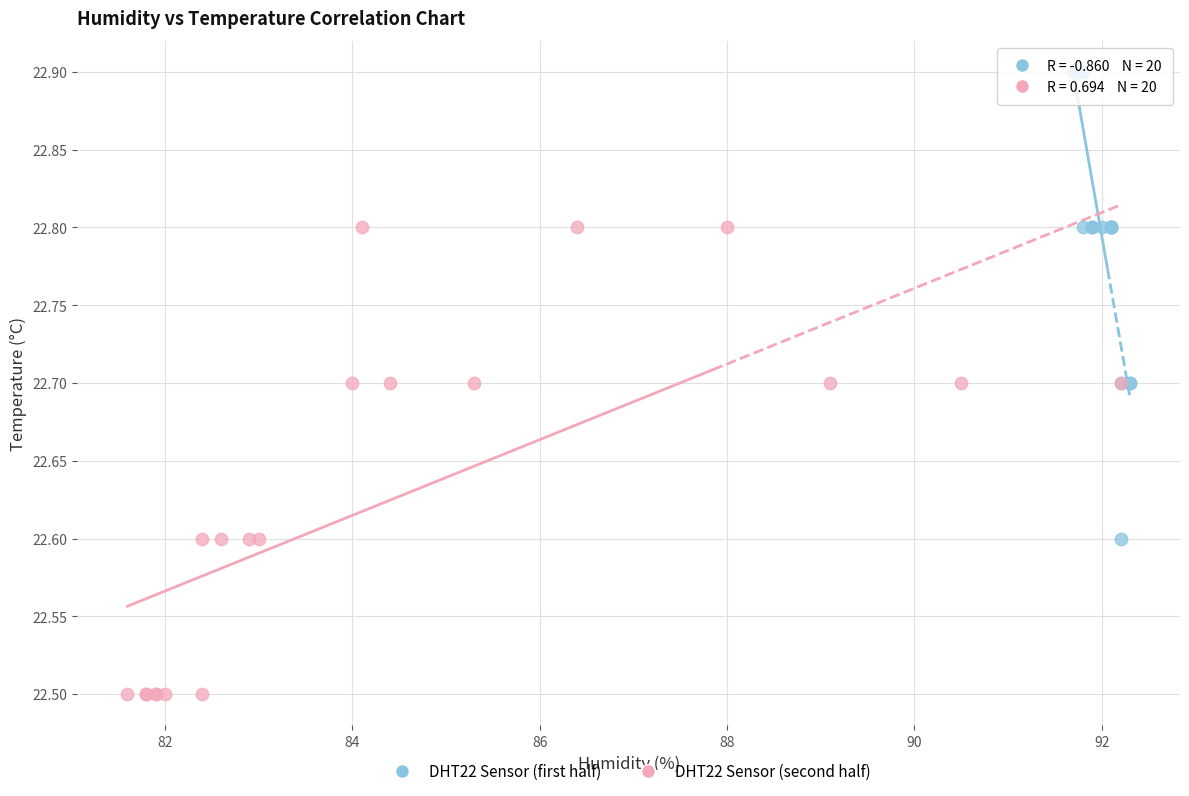

Which series reaches the maximum Y coordinate?

DHT22 Sensor (first half)